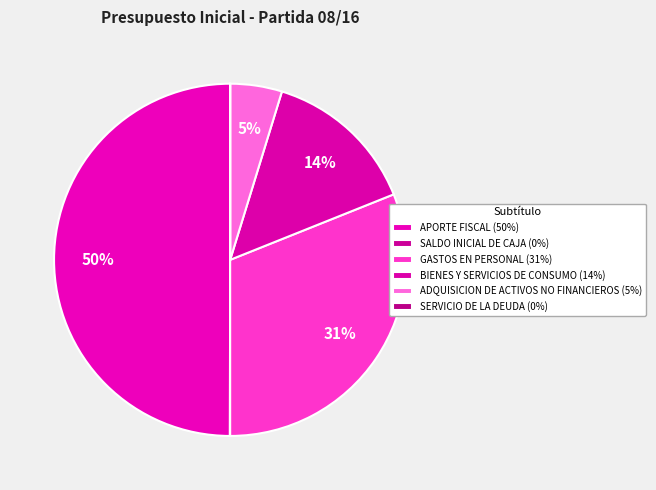

Does ADQUISICION DE ACTIVOS NO FINANCIEROS account for over 50% of the chart?

No